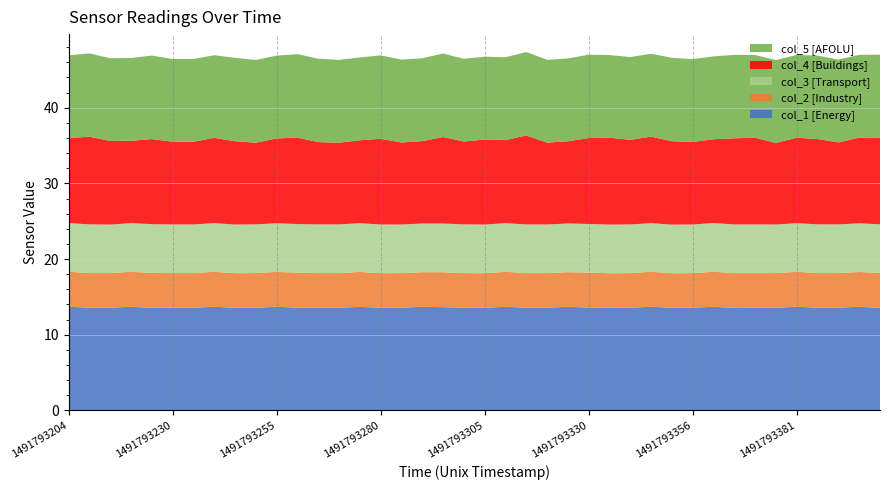

Reading left to right, what are all the values shown in this chart?

col_4: 11.2	11.6	11.1	10.9	11.2	10.9	10.9	11.3	11.0	10.8	11.2	11.4	10.9	10.8	11.0	11.3	10.8	10.9	11.4	11.0	11.2	11.0	11.8	10.8	10.9	11.4	11.5	11.2	11.4	11.0	10.9	11.1	11.4	11.5	10.8	11.3	11.3	10.8	11.3	11.4
col_5: 10.9	11.0	10.9	10.9	11.0	10.9	10.9	10.9	11.0	10.9	10.9	11.0	11.0	11.0	10.9	11.0	10.9	11.0	11.0	10.9	10.9	11.0	11.0	10.9	10.9	11.0	10.9	10.9	10.9	11.0	10.9	10.9	11.0	10.9	11.0	10.9	11.0	11.0	10.9	11.0
col_1: 13.7	13.6	13.6	13.7	13.5	13.6	13.6	13.7	13.6	13.6	13.7	13.6	13.6	13.6	13.7	13.6	13.6	13.7	13.6	13.6	13.6	13.7	13.6	13.6	13.7	13.6	13.6	13.6	13.7	13.6	13.6	13.7	13.5	13.6	13.6	13.7	13.6	13.6	13.7	13.5
col_2: 4.6	4.6	4.6	4.6	4.6	4.6	4.6	4.6	4.6	4.6	4.6	4.6	4.6	4.6	4.6	4.6	4.6	4.6	4.6	4.6	4.6	4.6	4.6	4.6	4.6	4.6	4.6	4.6	4.6	4.6	4.6	4.6	4.6	4.6	4.6	4.6	4.6	4.6	4.6	4.6
col_3: 6.4	6.4	6.4	6.4	6.4	6.4	6.4	6.4	6.4	6.4	6.4	6.4	6.4	6.4	6.4	6.4	6.4	6.4	6.4	6.4	6.4	6.4	6.4	6.4	6.4	6.4	6.4	6.4	6.4	6.4	6.4	6.4	6.4	6.4	6.4	6.4	6.4	6.4	6.4	6.4